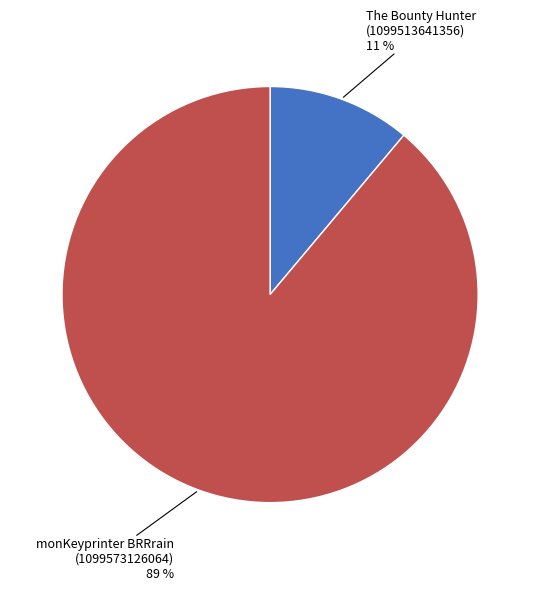

To the nearest percent, what portion does The Bounty Hunter (1099513641356) represent?

11%